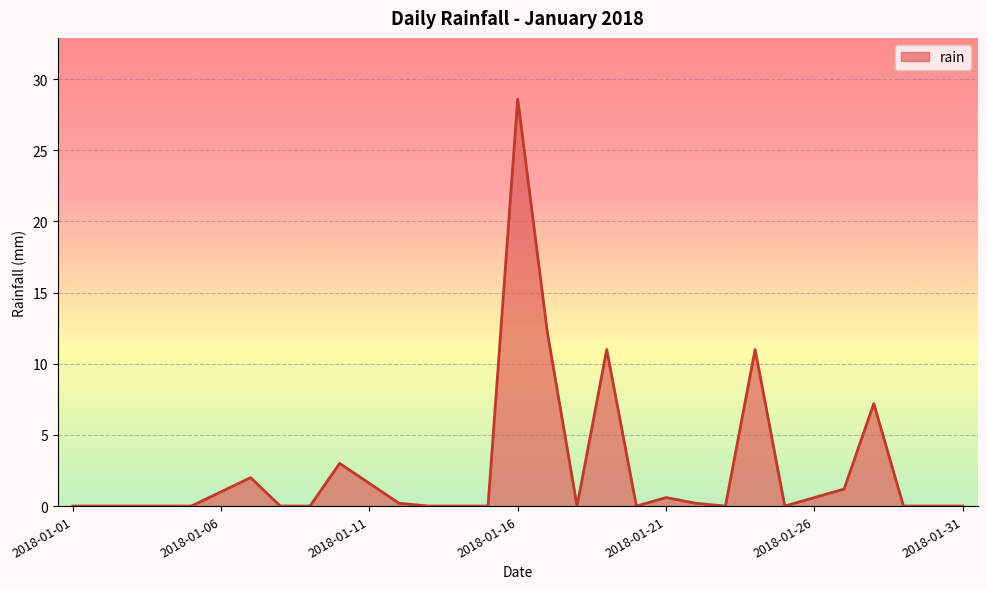

True or false: there are more than 2 points higher than both neighbors.

True